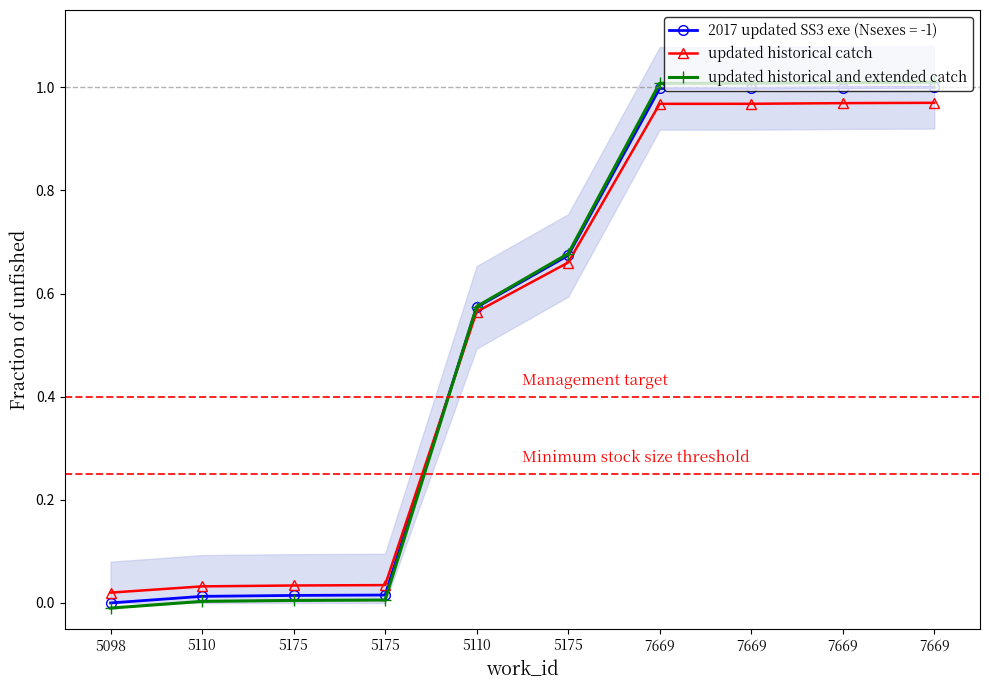

Reading left to right, what are all the values shown in this chart?

updated historical catch: 0.0	0.0	0.0	0.0	0.6	0.7	1.0	1.0	1.0	1.0
updated historical and extended catch: -0.0	0.0	0.0	0.0	0.6	0.7	1.0	1.0	1.0	1.0